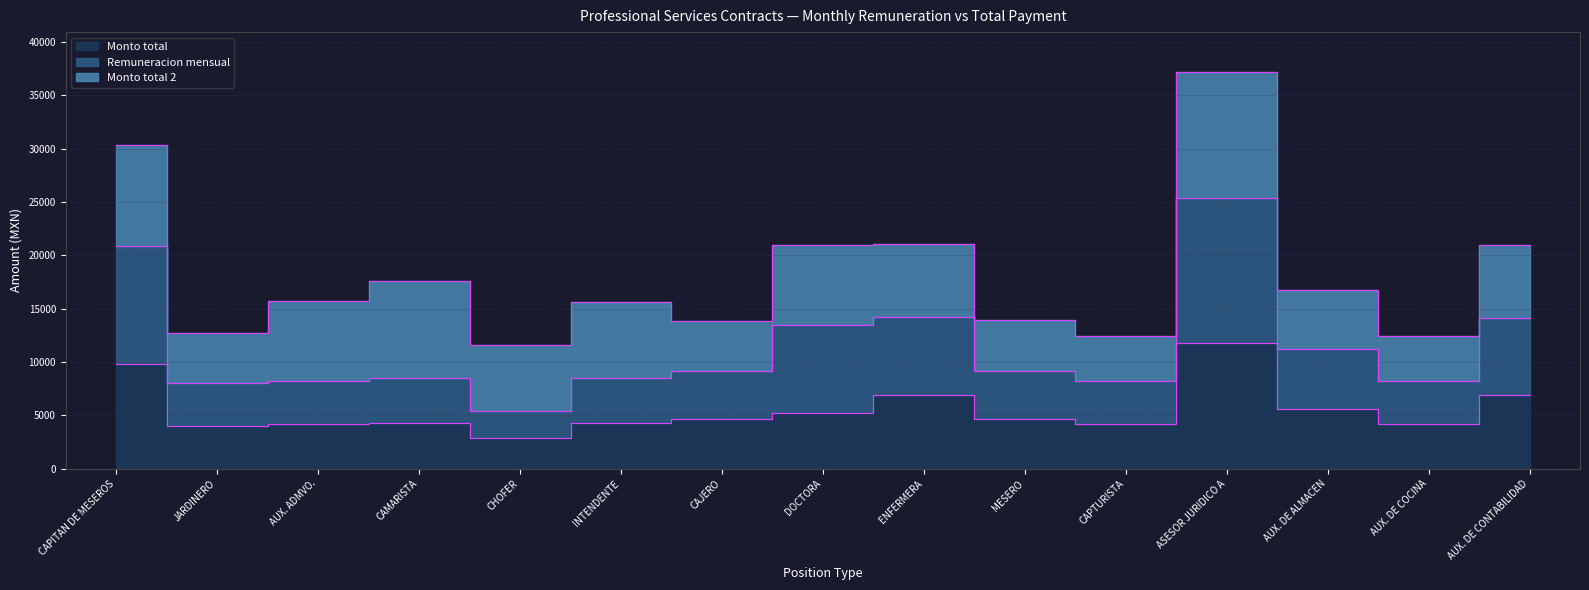

What is the label of the 7th point from the left?

CAJERO